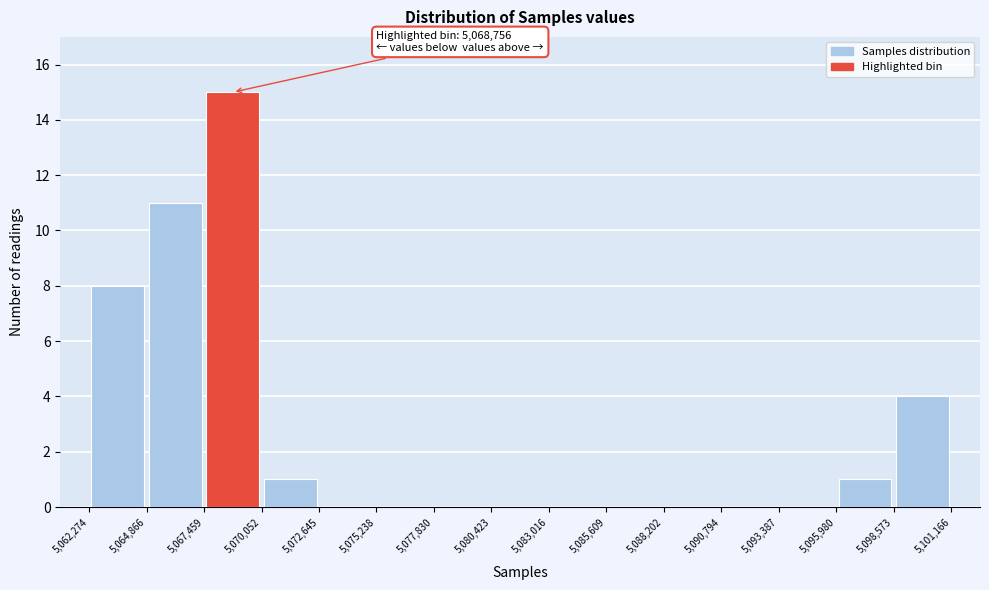

Which range on the x-axis has the tallest bar?

5,067,459 to 5,070,052